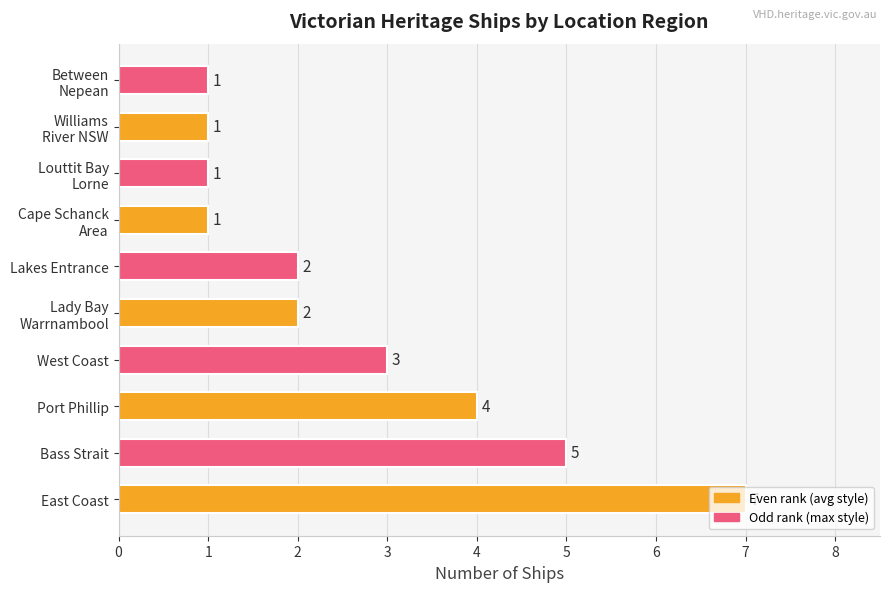

Which label corresponds to the largest value in the chart?

East Coast